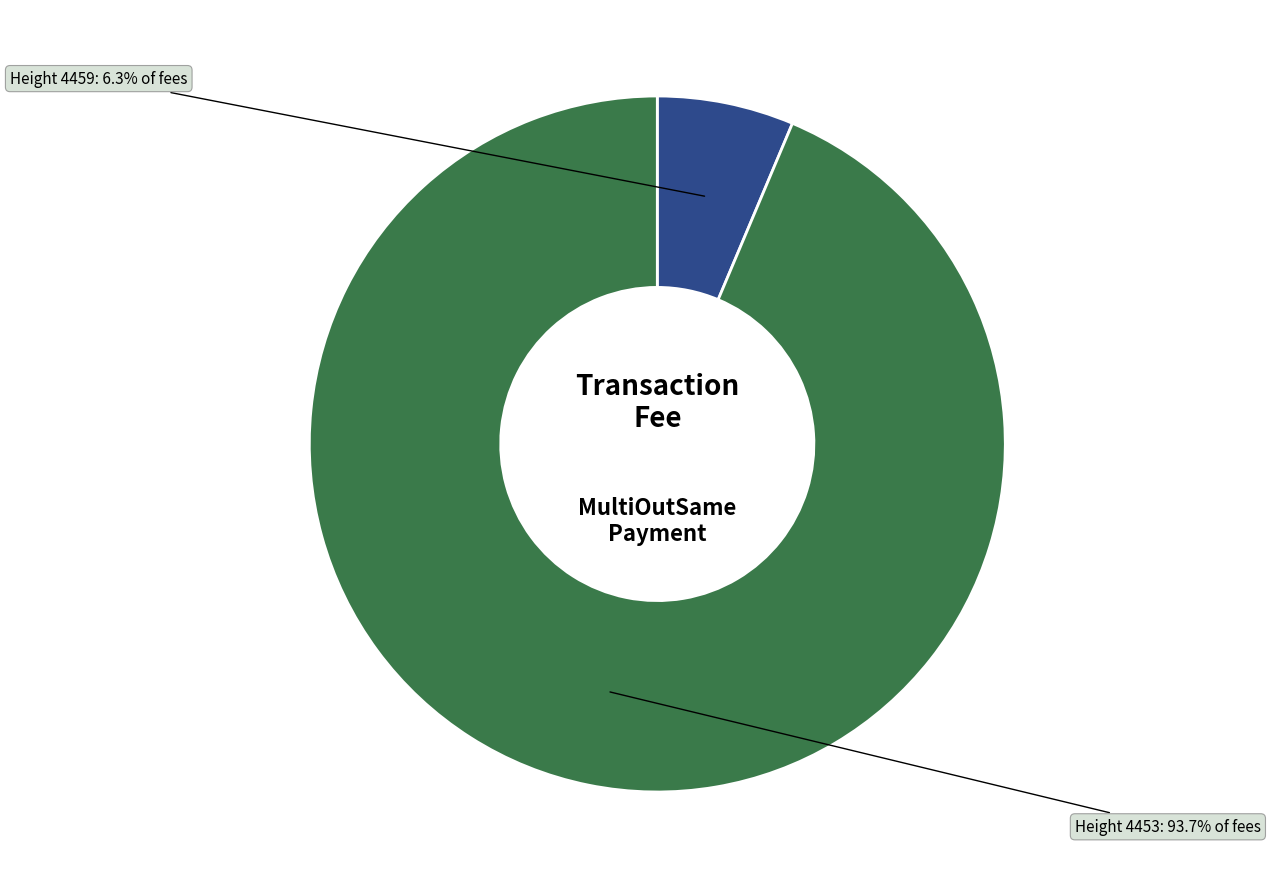

Does any single category account for the majority?

Yes